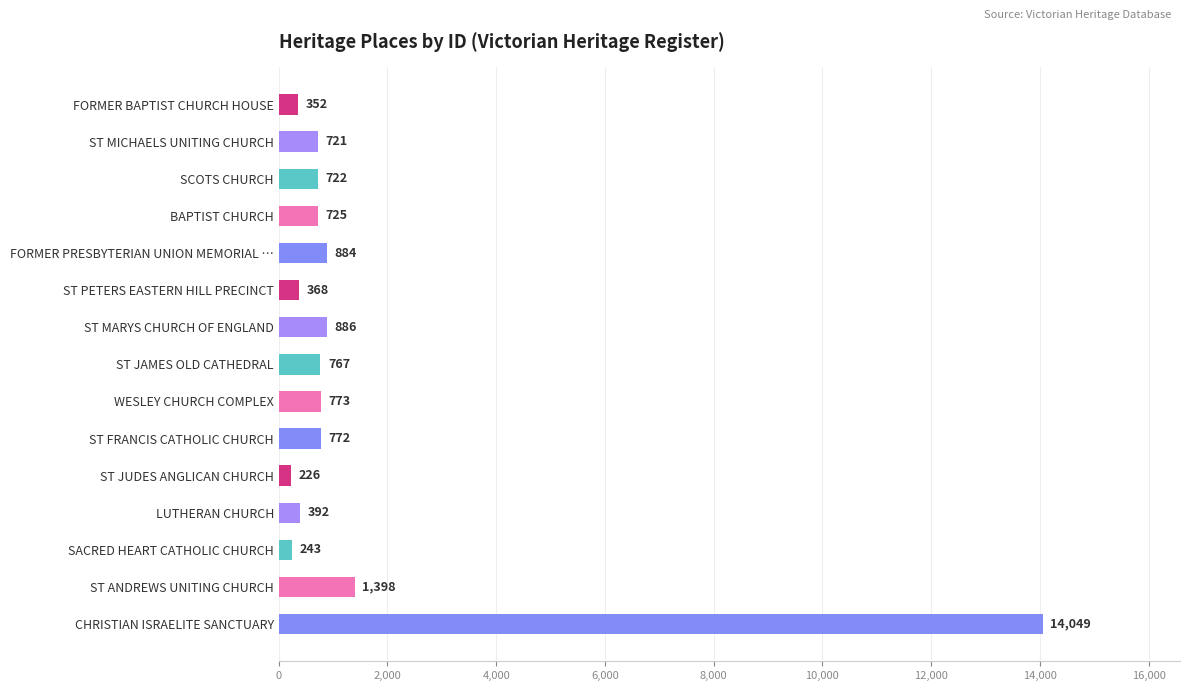

Which category has the lowest value across all series?

ST JUDES ANGLICAN CHURCH